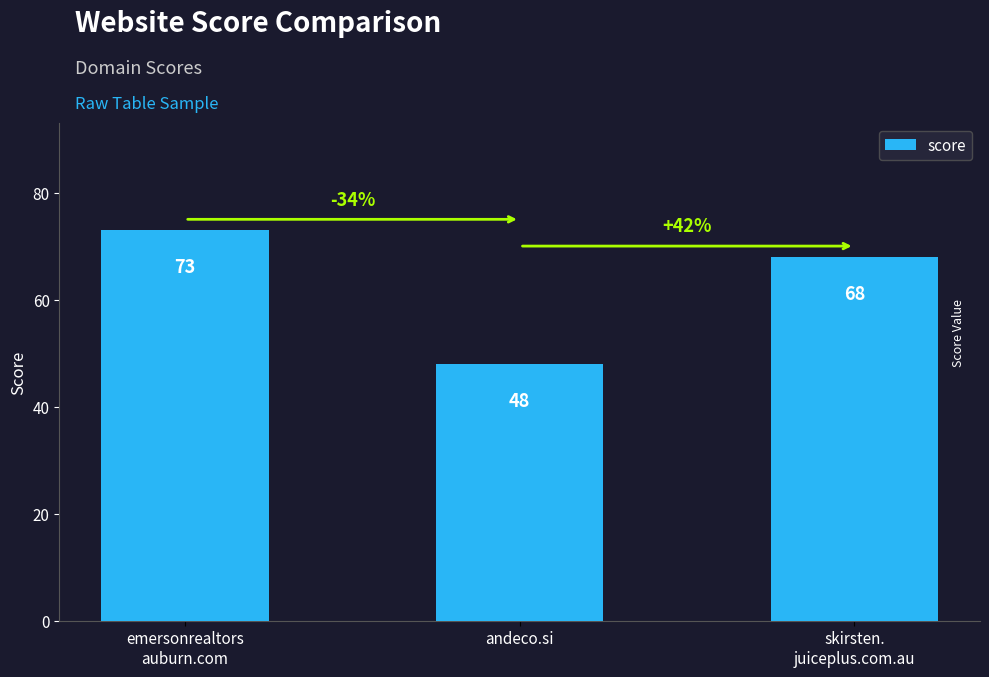

The value at andeco.si is 80. True or false?

False